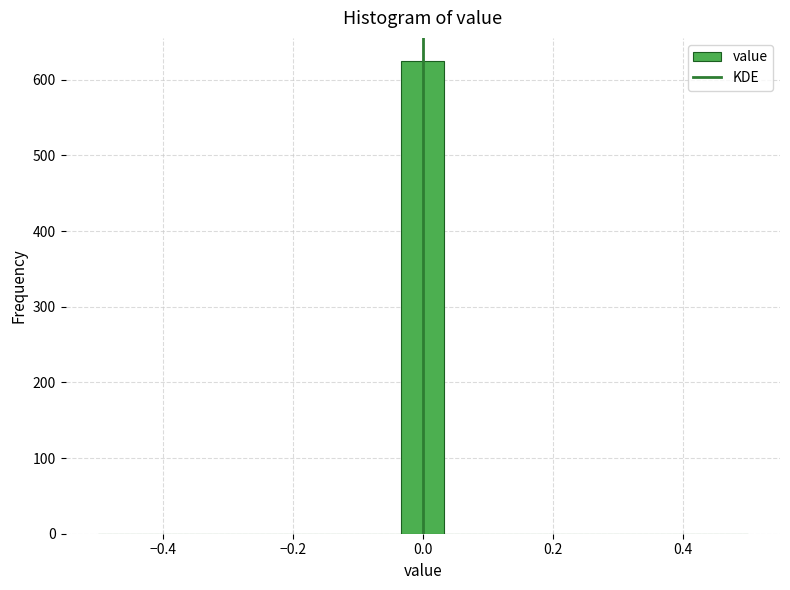

Read against the x-axis, roughly where is the centre of the tallest bar?

0.00